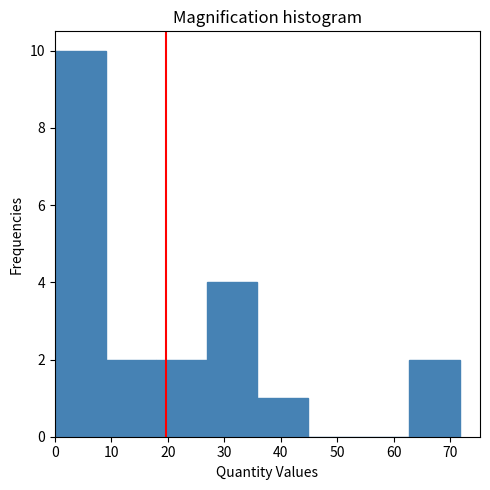

Reading left to right, list every bar in this chart as the range it spans on the x-axis followed by its height. Neither the bar edges nor the heights are printed on the chart, so give them approximately, as read against the axes.

0 to 9: 10
9 to 18: 2
18 to 27: 2
27 to 36: 4
36 to 45: 1
45 to 54: 0
54 to 63: 0
63 to 72: 2